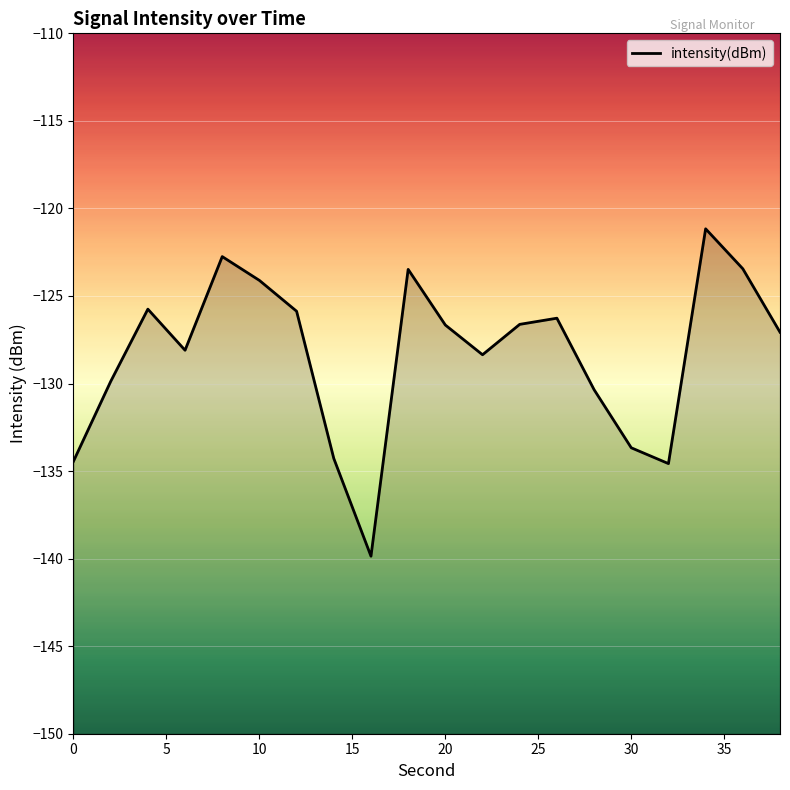

What is the difference between the values at 36 and 28?

6.9